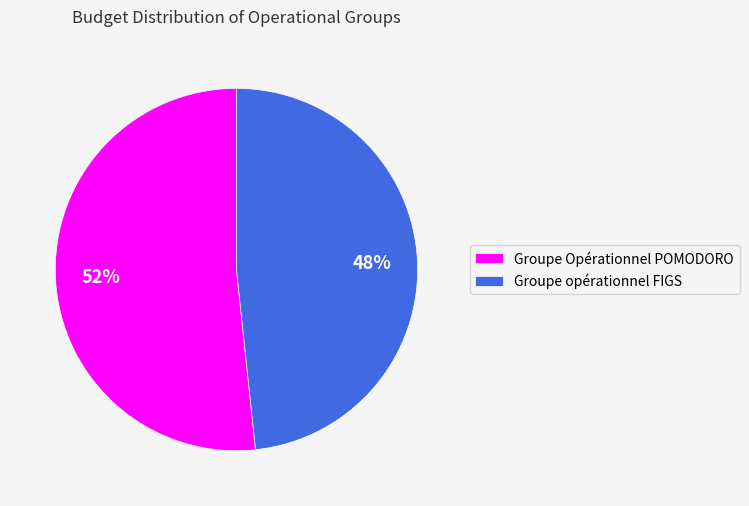

Count the number of slices in the pie.

2